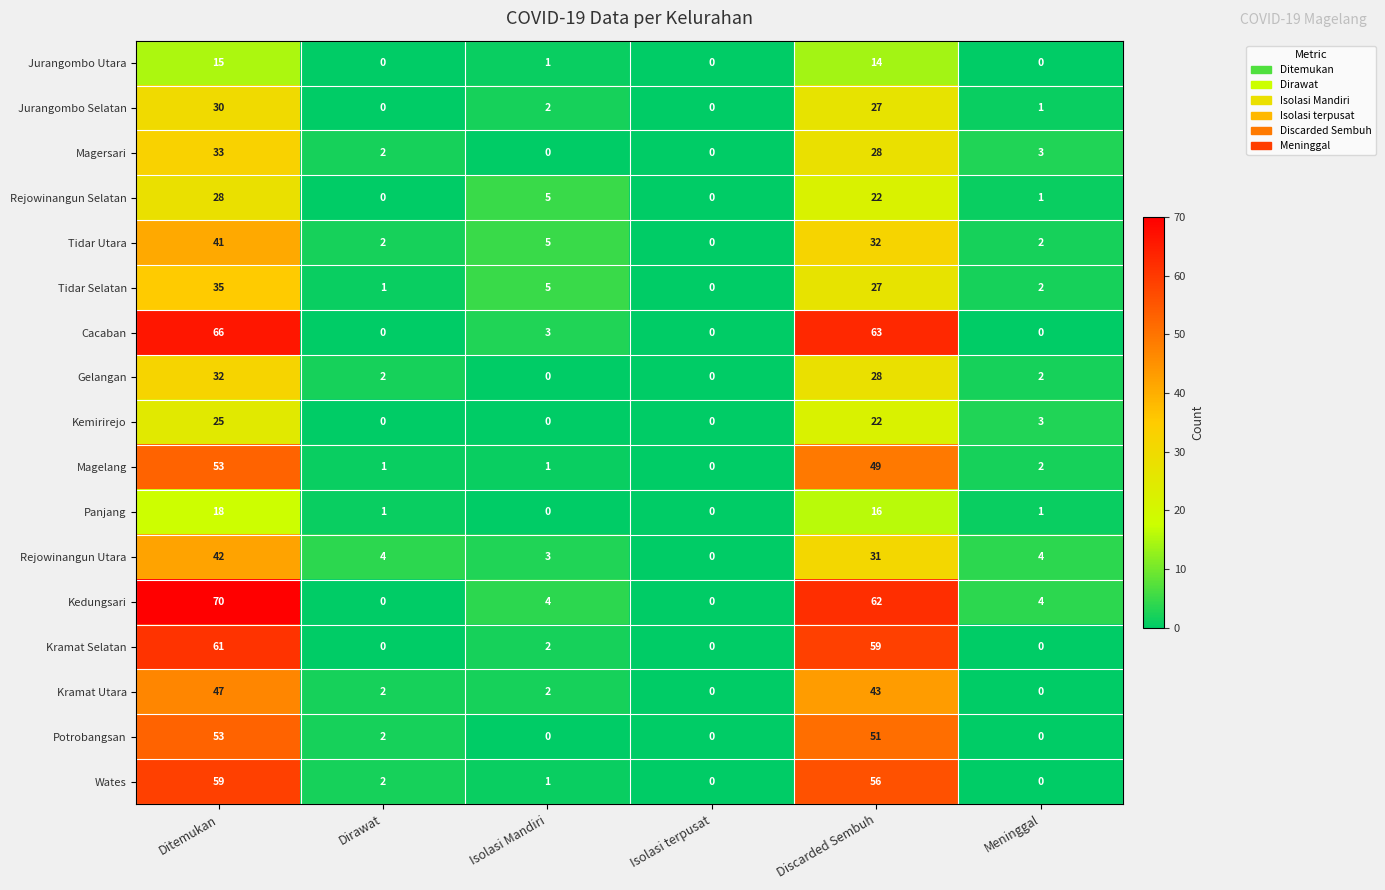

Which series has the widest spread of values?

Kedungsari